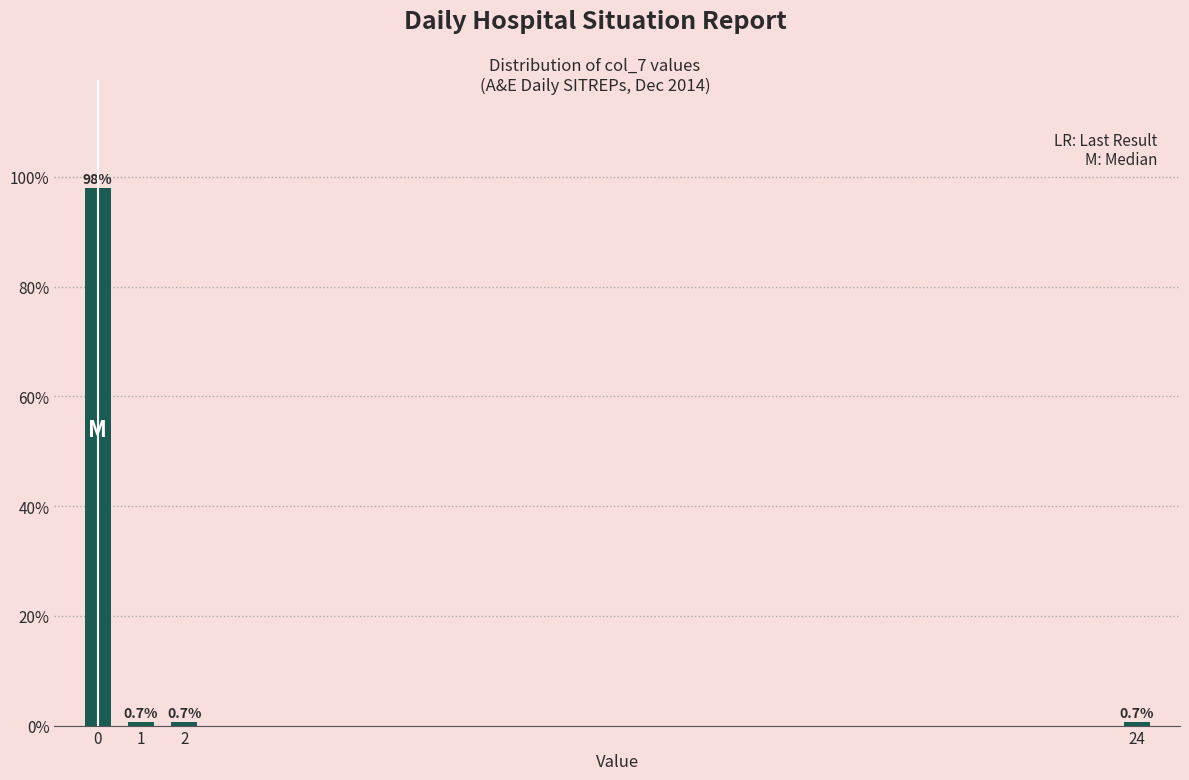

Reading left to right, list all the values displayed in this chart.

98.0	0.7	0.7	0.7